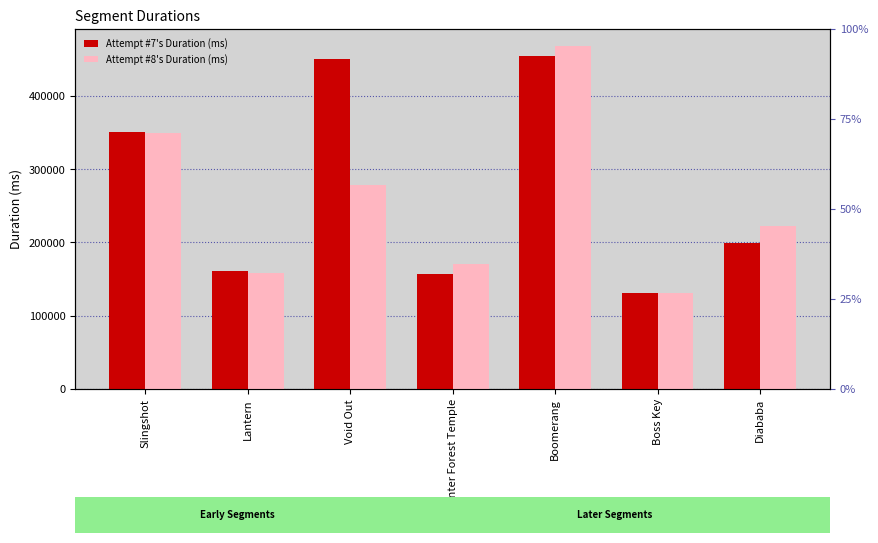

Which series has the largest total across all categories?

Attempt #7's Duration (ms)